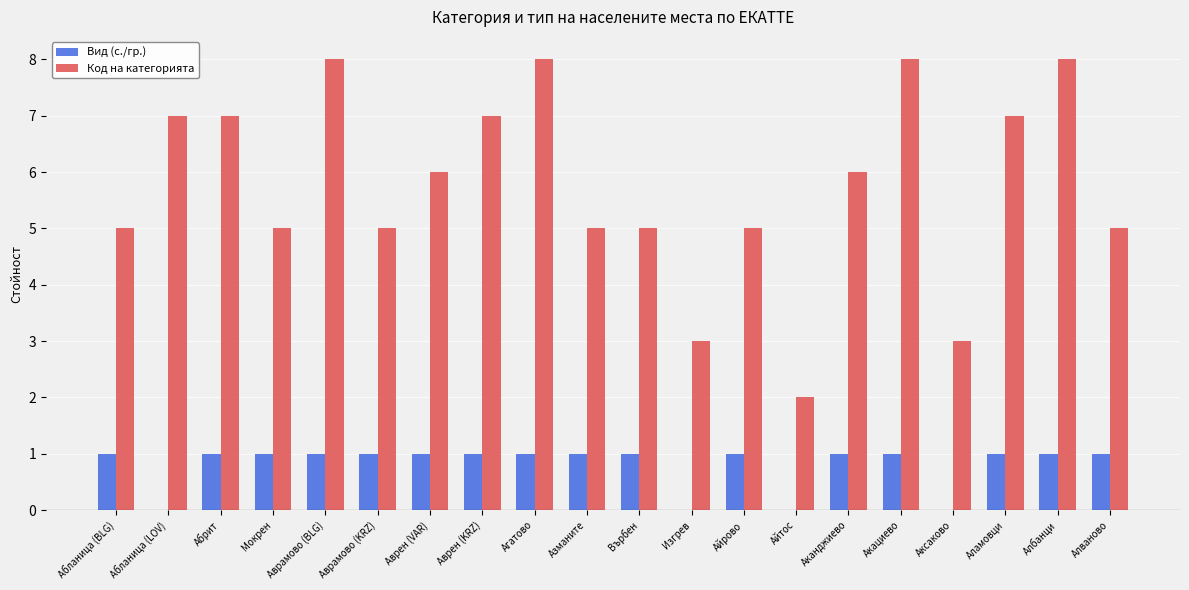

What is the sum of all Код на категорията values?

115